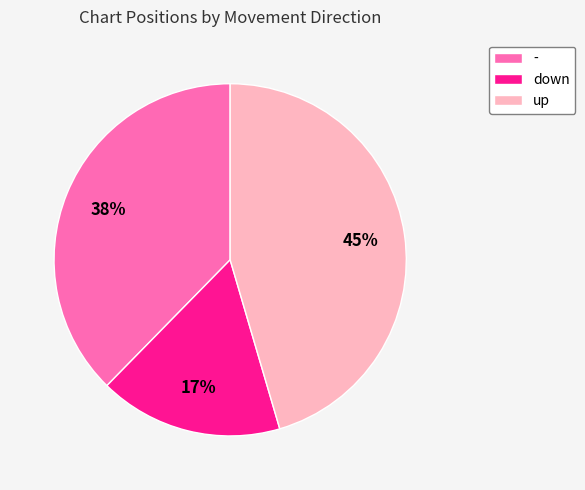

Which category has the smallest portion of the pie?

down